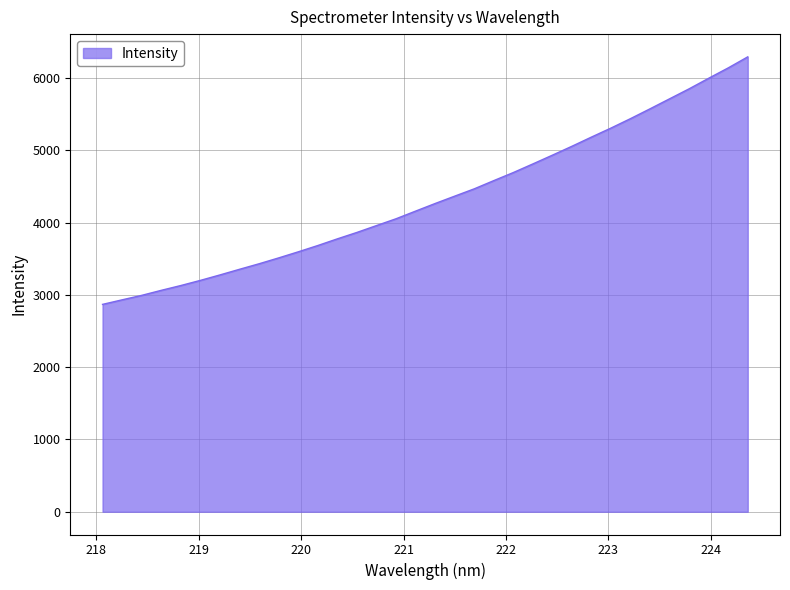

What is the greatest value displayed?

6293.8